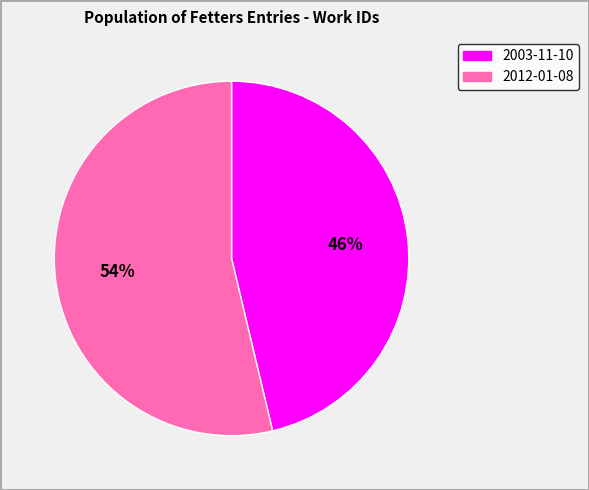

To the nearest percent, what is the average slice percentage?

50%